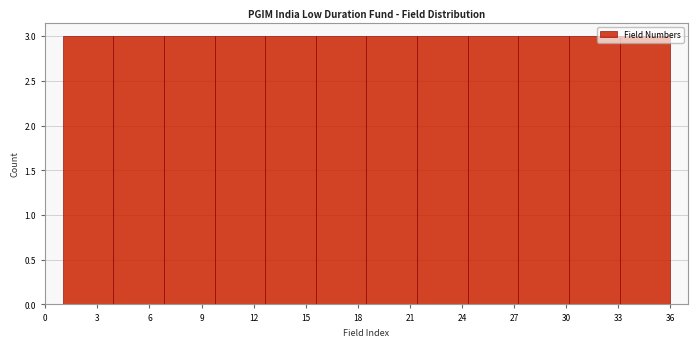

Reading left to right, list every bar in this chart as the range it spans on the x-axis followed by its height. Neither the bar edges nor the heights are printed on the chart, so give them approximately, as read against the axes.

1.0 to 4.0: 3
4.0 to 7.0: 3
7.0 to 10.0: 3
10.0 to 12.5: 3
12.5 to 15.5: 3
15.5 to 18.5: 3
18.5 to 21.5: 3
21.5 to 24.5: 3
24.5 to 27.5: 3
27.5 to 30.0: 3
30.0 to 33.0: 3
33.0 to 36.0: 3